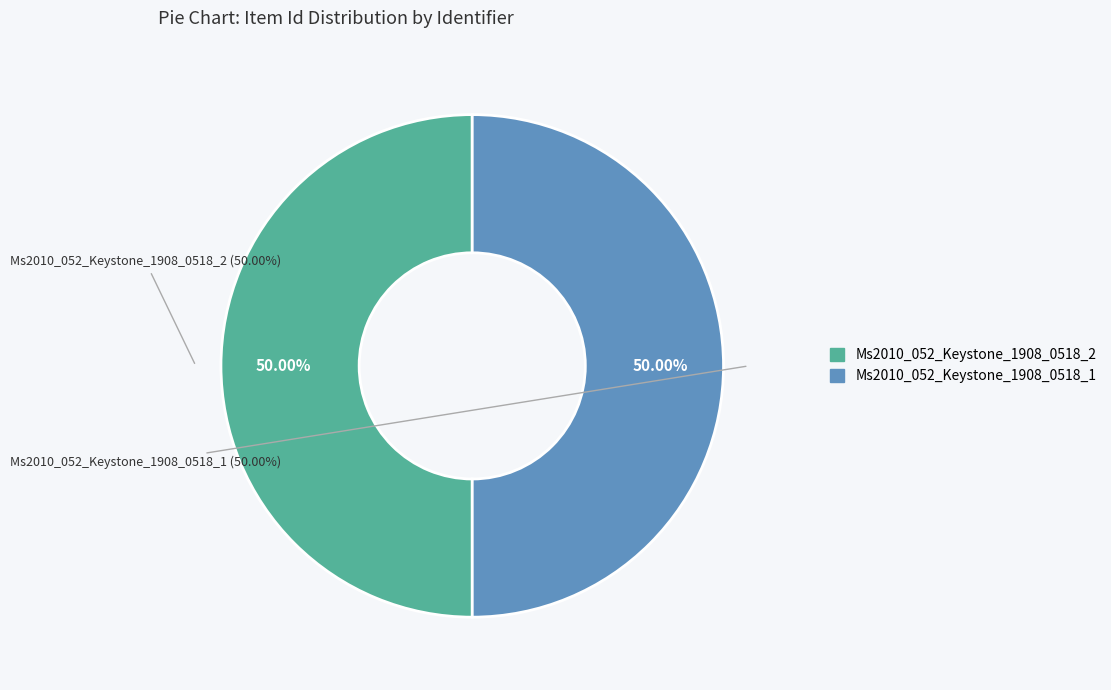

Which has a higher value, Ms2010_052_Keystone_1908_0518_2 or Ms2010_052_Keystone_1908_0518_1?

Ms2010_052_Keystone_1908_0518_2